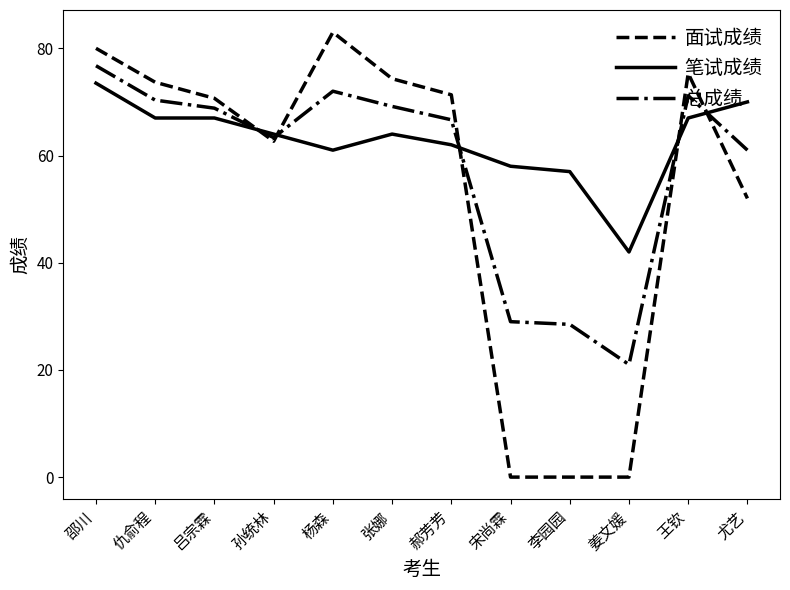

Which series has the largest total across all categories?

笔试成绩